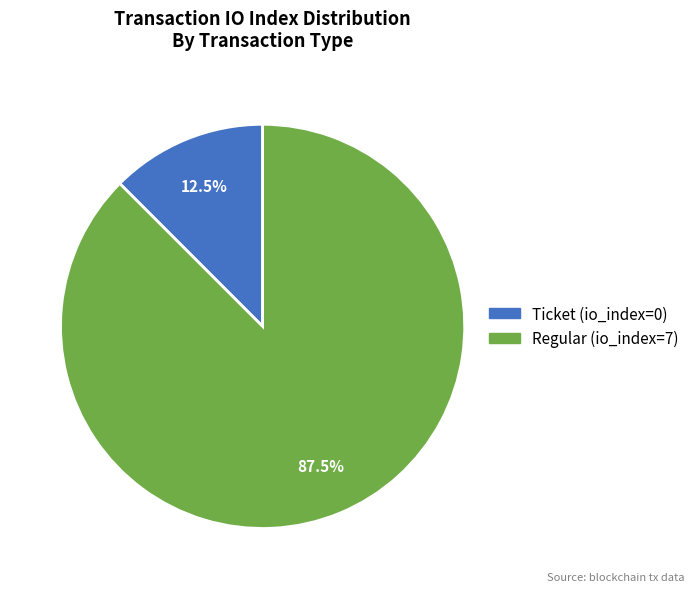

How much of the chart is everything except Regular (io_index=7)?

12.5%